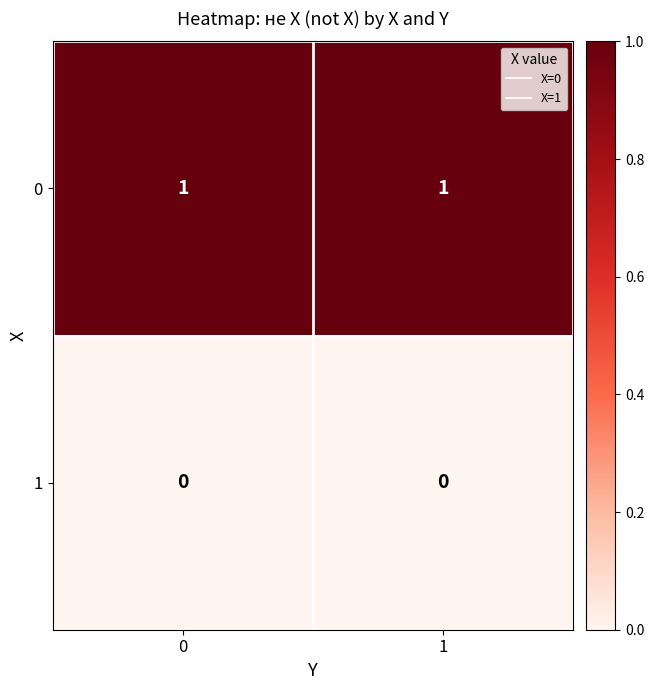

List the series in order of their overall mean, highest first.

0, 1